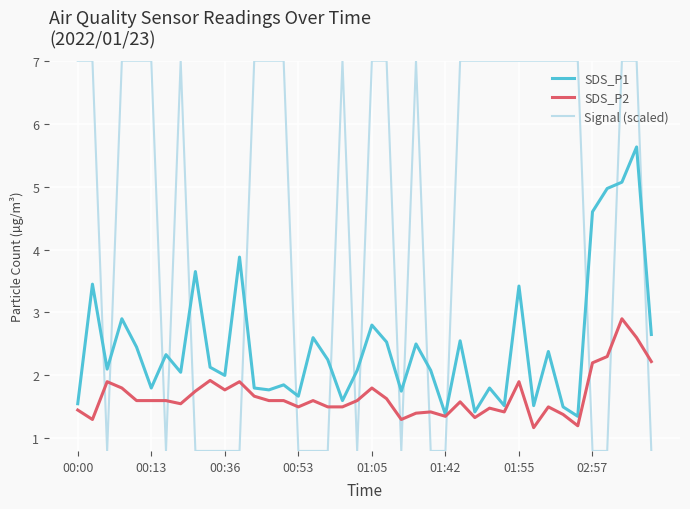

List the series in order of their overall mean, lowest first.

SDS_P2, SDS_P1, Signal (scaled)